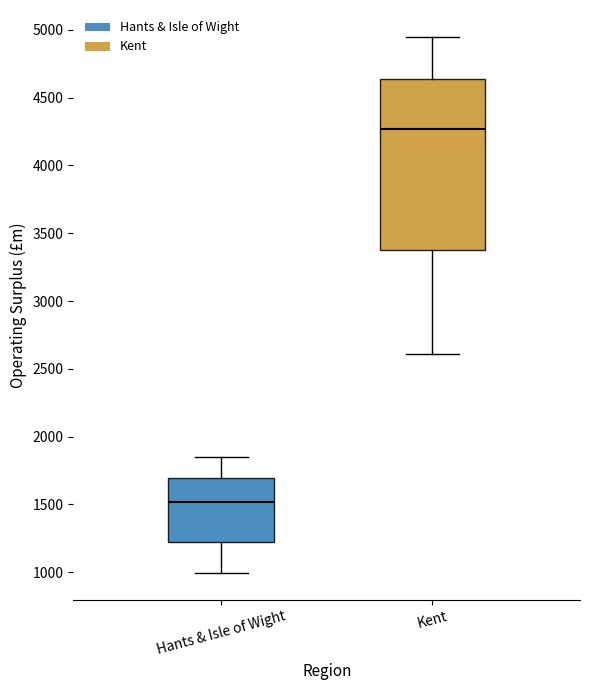

Which box has the lowest median line?

Hants & Isle of Wight